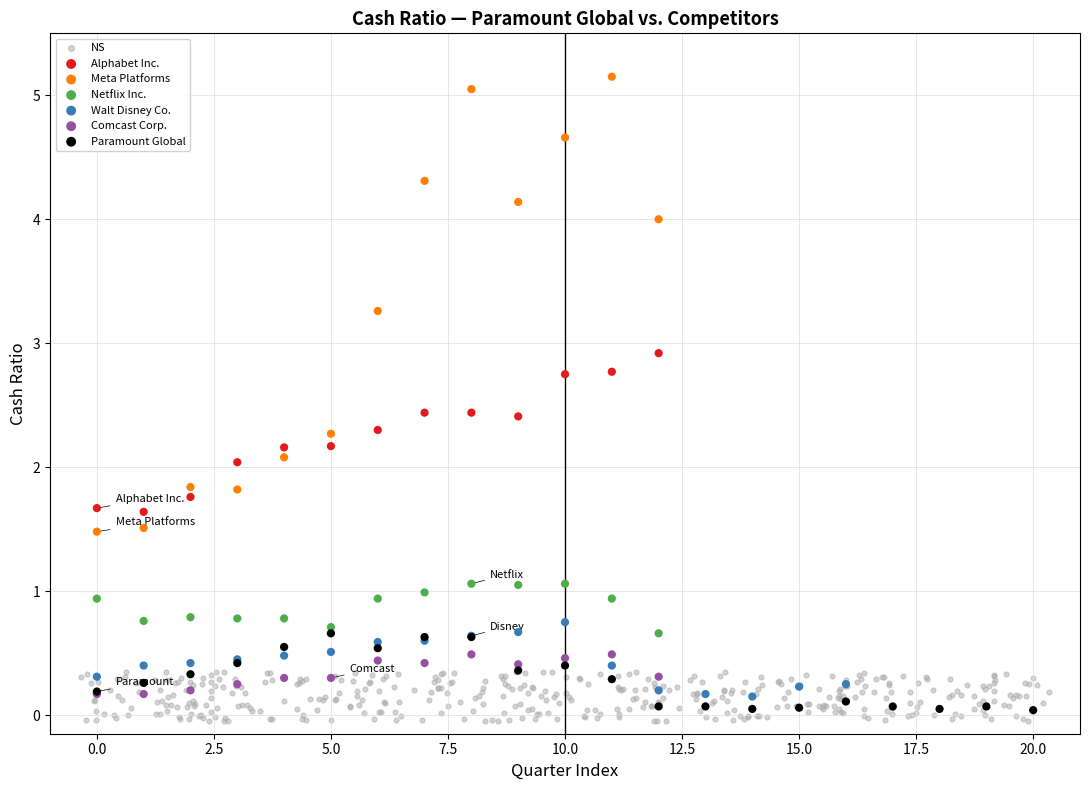

Which series contains the highest Y value?

Meta Platforms